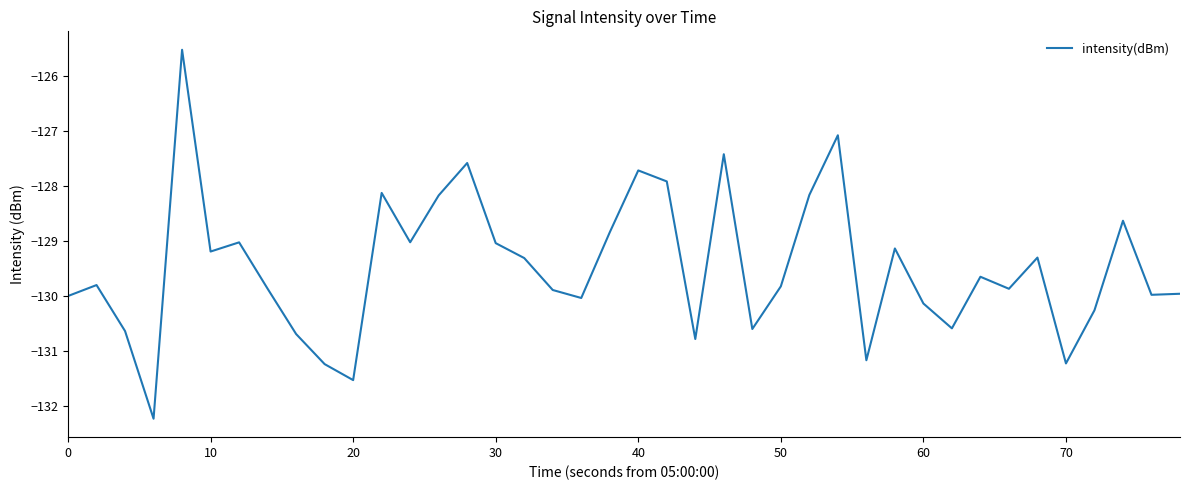

Reading right to left, list all the values displayed in this chart.

-130.0	-130.0	-128.6	-130.3	-131.2	-129.3	-129.9	-129.6	-130.6	-130.1	-129.1	-131.2	-127.1	-128.2	-129.8	-130.6	-127.4	-130.8	-127.9	-127.7	-128.8	-130.0	-129.9	-129.3	-129.0	-127.6	-128.2	-129.0	-128.1	-131.5	-131.2	-130.7	-129.9	-129.0	-129.2	-125.5	-132.2	-130.6	-129.8	-130.0